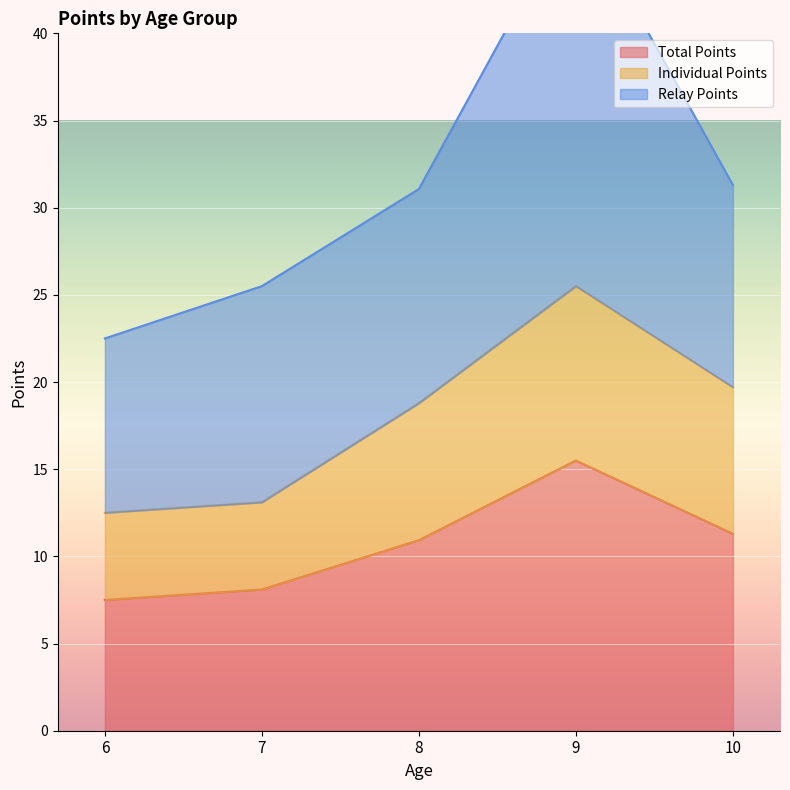

The value of Total Points at 9 is 22.4. True or false?

False